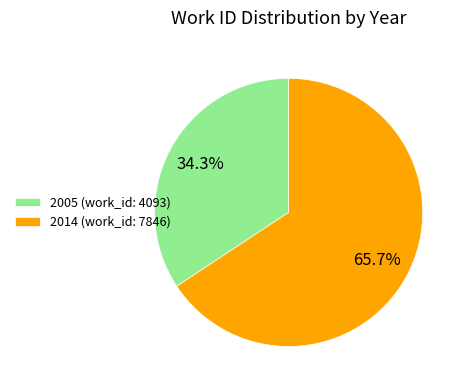

To the nearest percent, what is the average slice percentage?

50%